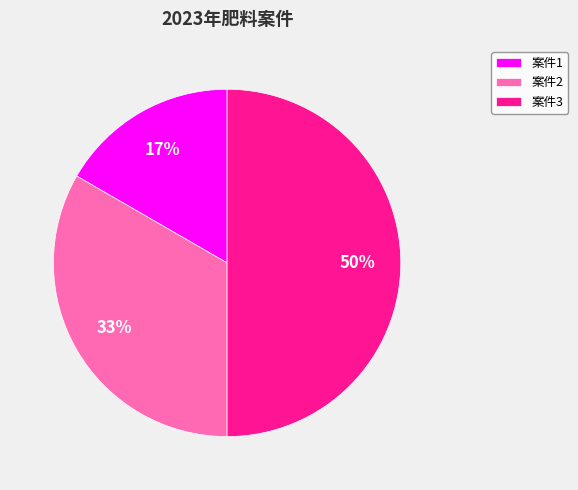

Is the sum of 案件3 and 案件1 greater than half?

Yes